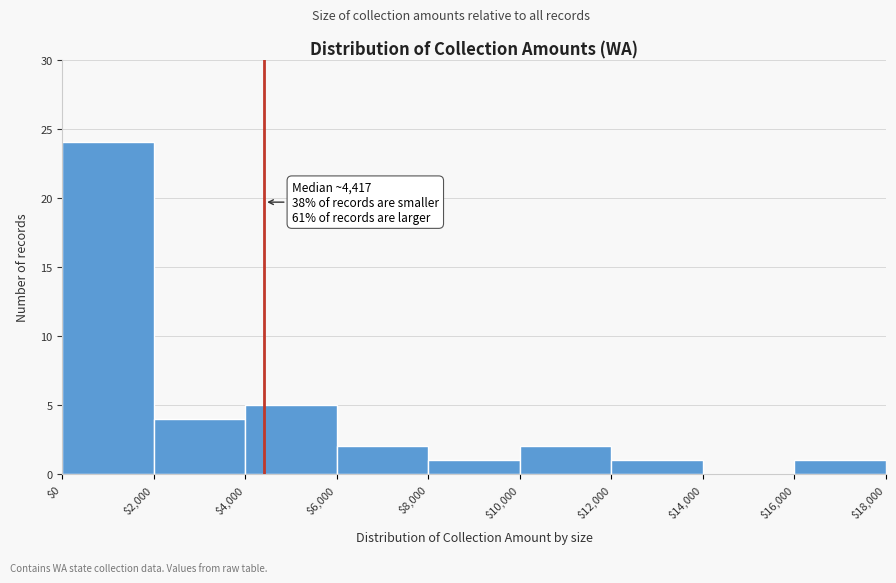

Which range on the x-axis has the tallest bar?

$0 to $2,000